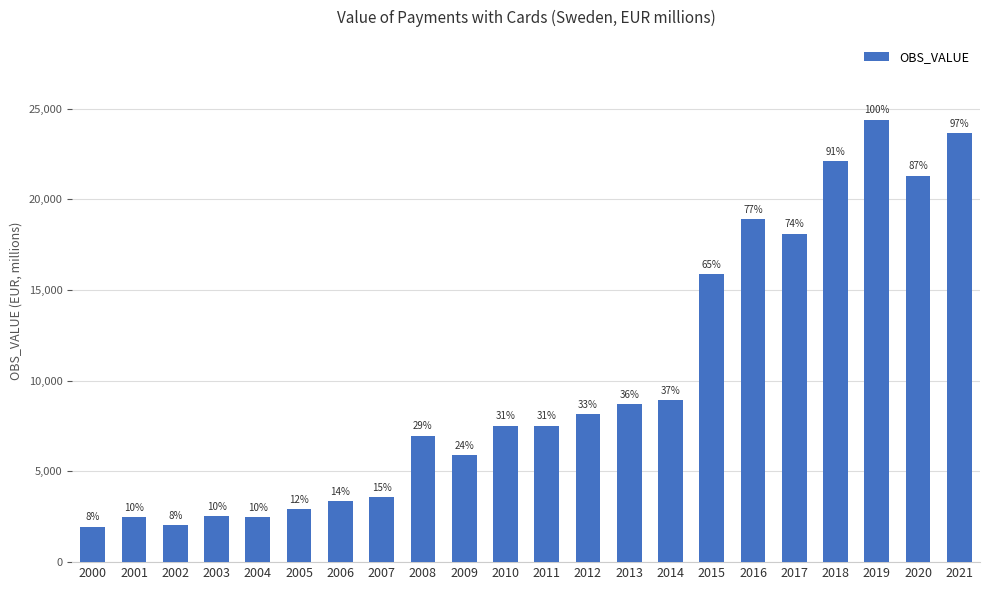

How many bars are there in total?

22